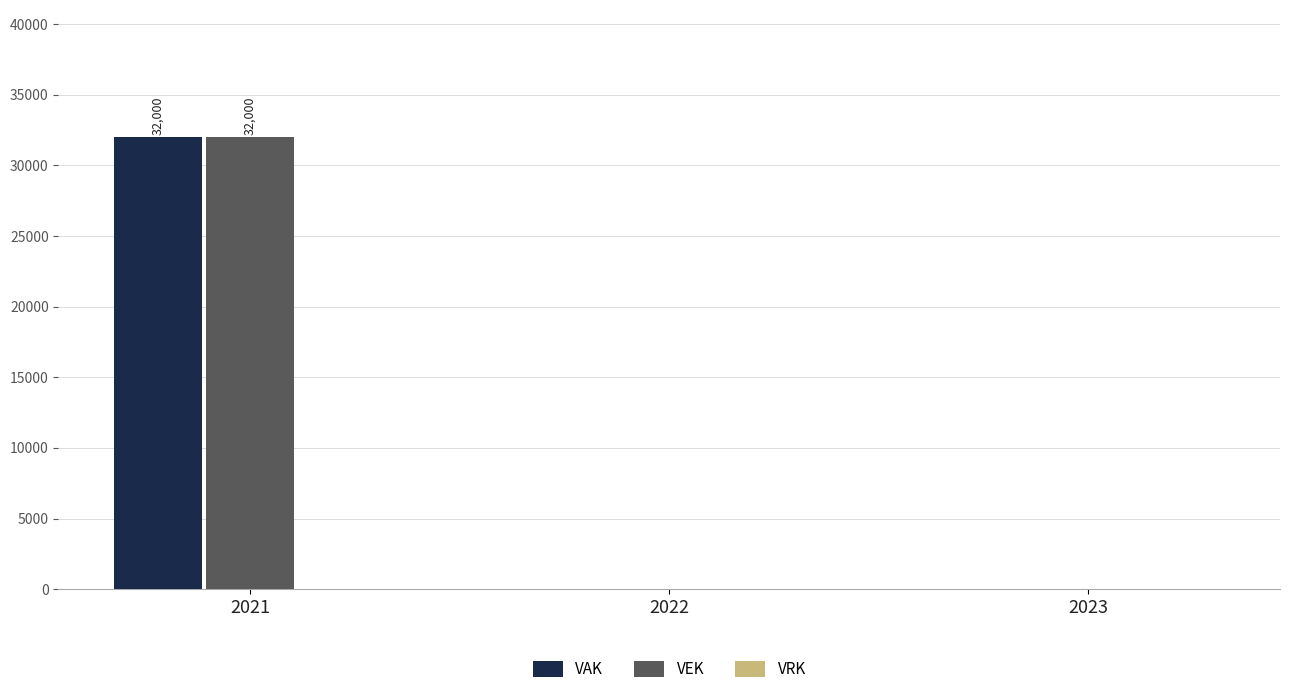

Which category has the highest value across all series?

2021